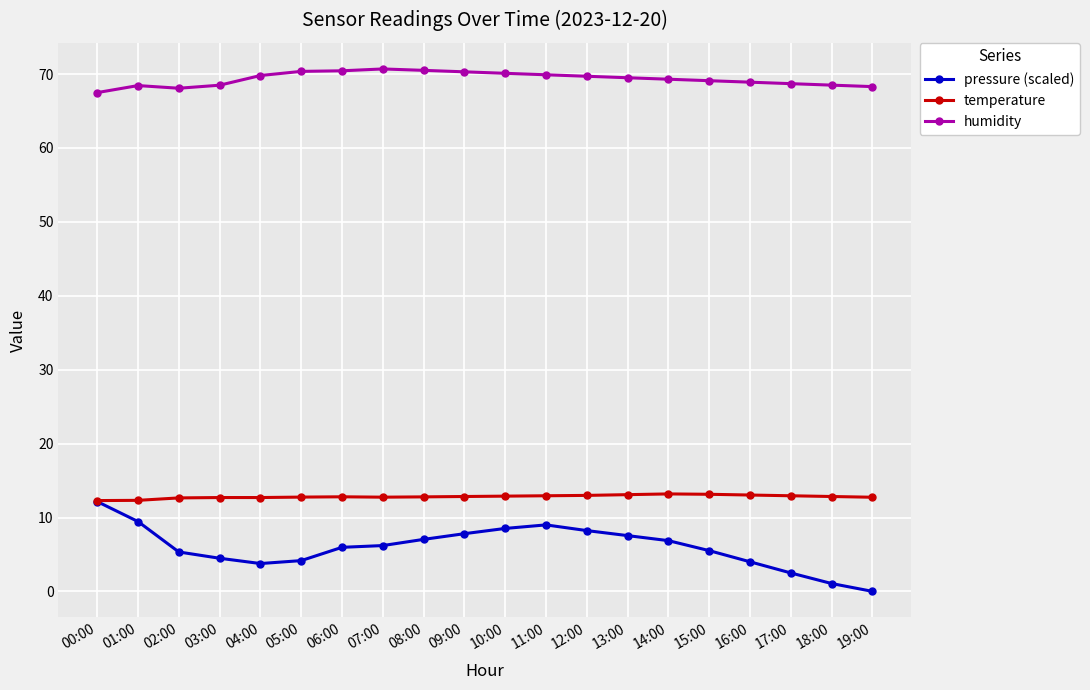

Which series has the widest spread of values?

pressure (scaled)